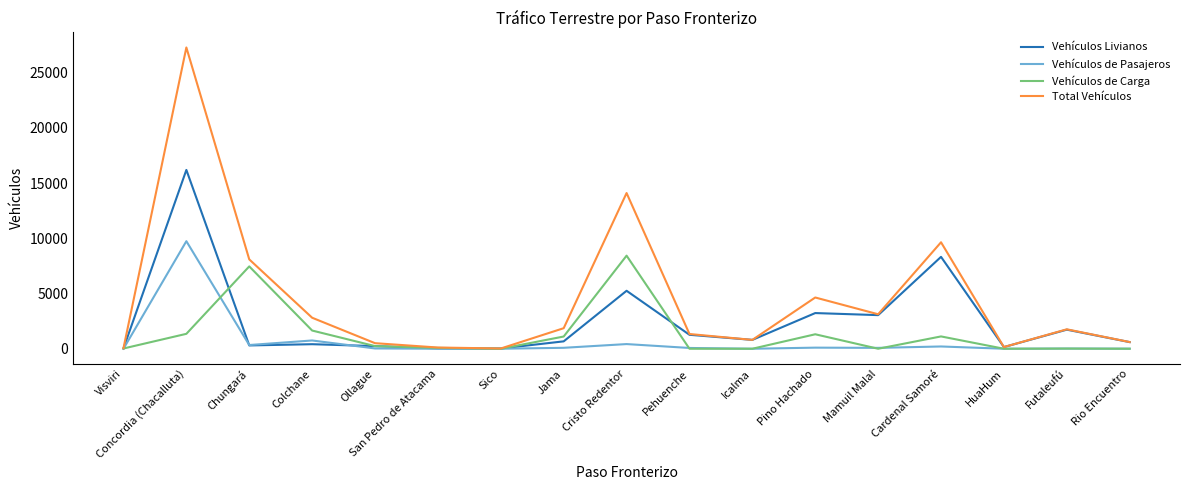

True or false: Vehículos Livianos has a value of 660 at Pino Hachado.

False